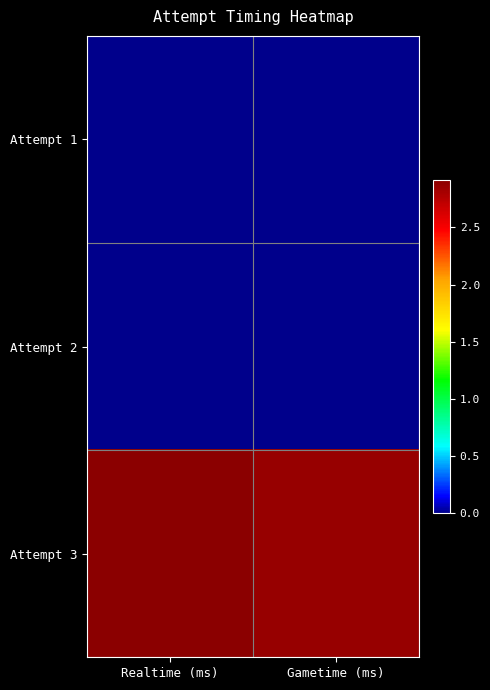

Reading left to right, list all the values displayed in this chart.

Attempt 1: Realtime (ms)=0	Gametime (ms)=0
Attempt 2: Realtime (ms)=0	Gametime (ms)=0
Attempt 3: Realtime (ms)=2915823	Gametime (ms)=2860350